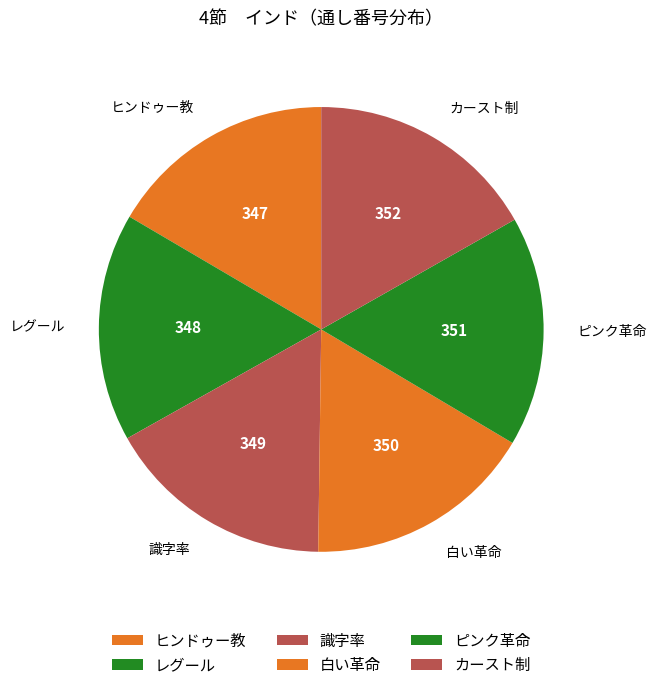

Is 白い革命 the majority of the pie?

No